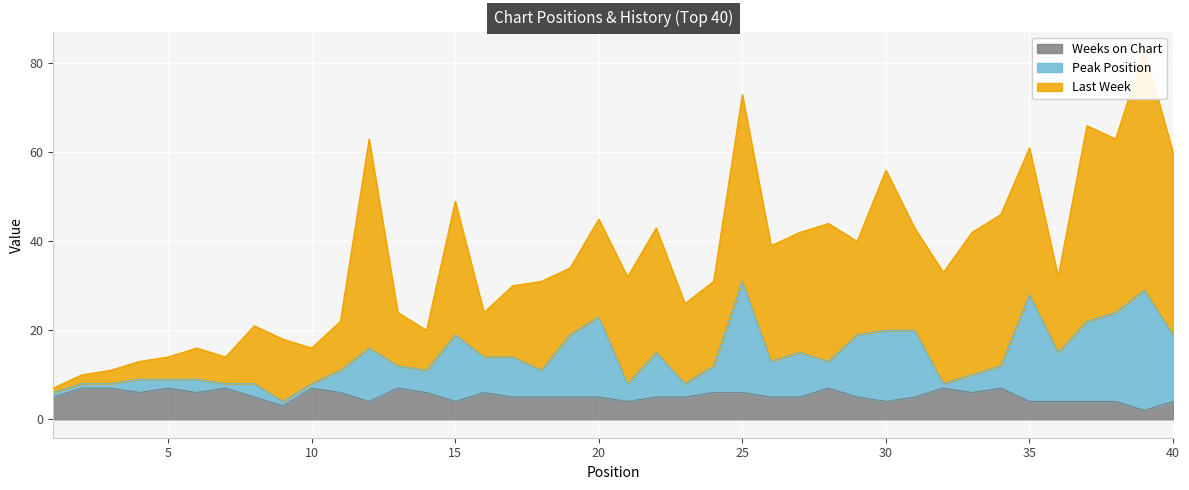

What is the maximum value for Weeks on Chart?

7